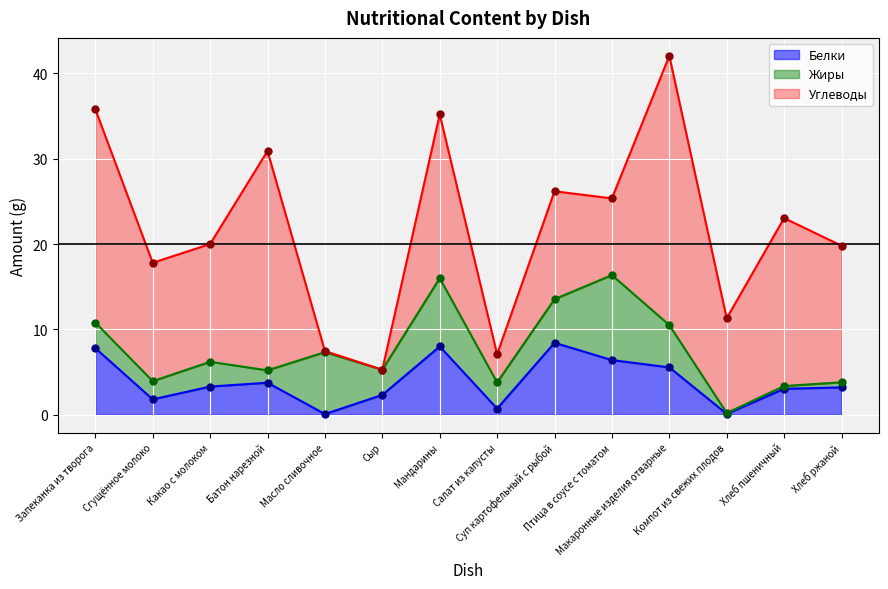

Which series reaches the minimum Y coordinate?

Углеводы